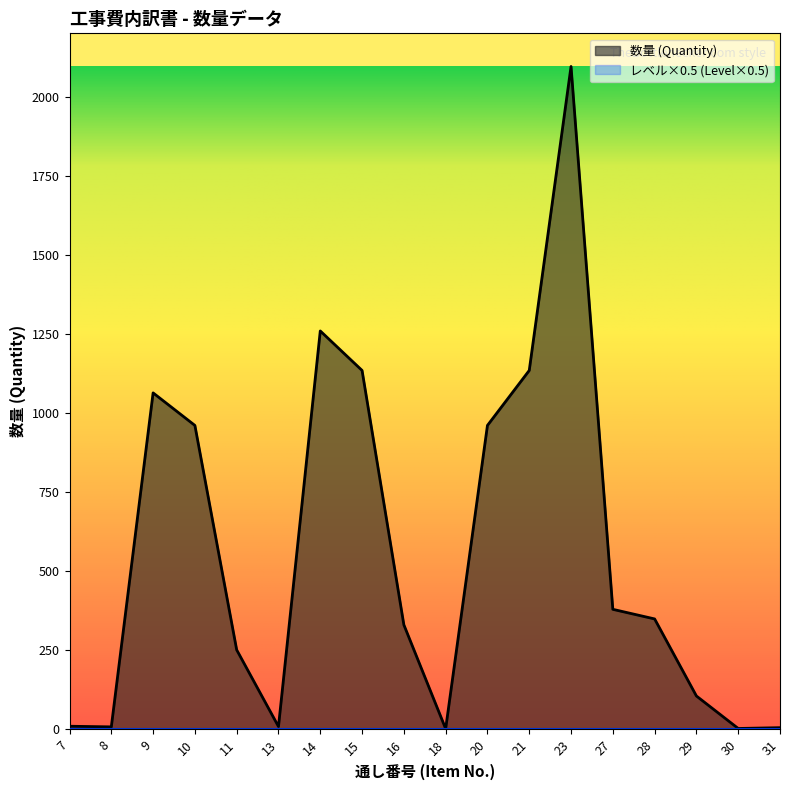

At which category does the data reach its first local peak?

9